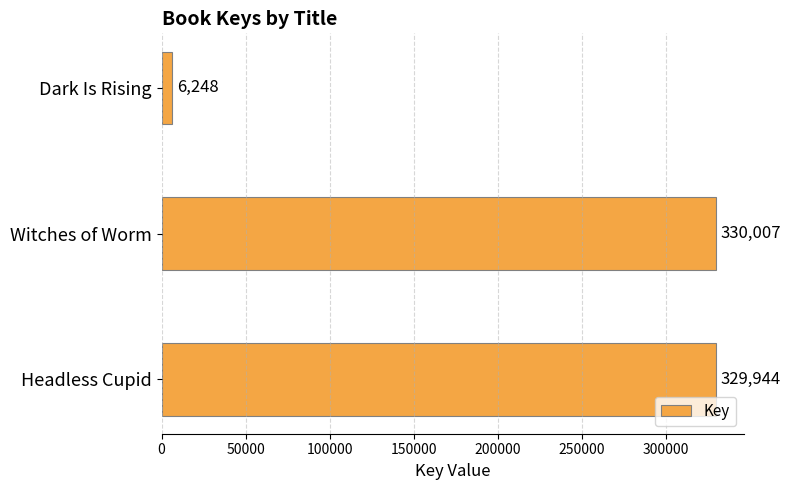

Does the chart contain stacked bars?

No